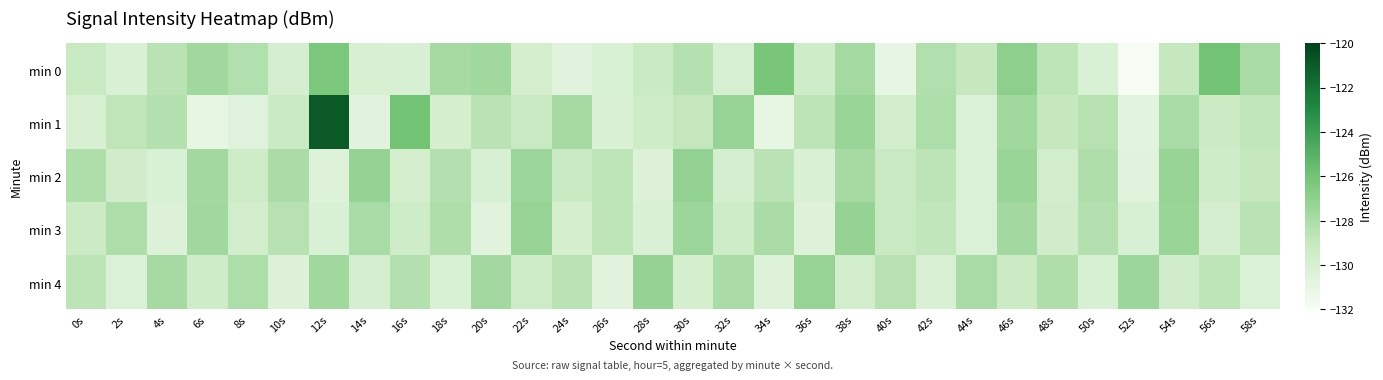

Reading left to right, transcribe all the data shown in this chart.

min 0: 0s=-129.1	2s=-130.1	4s=-128.5	6s=-127.6	8s=-128.2	10s=-129.9	12s=-126.3	14s=-130.1	16s=-130.0	18s=-127.8	20s=-127.6	22s=-129.8	24s=-130.7	26s=-130.1	28s=-129.2	30s=-128.4	32s=-130.0	34s=-126.2	36s=-129.5	38s=-127.7	40s=-131.1	42s=-128.2	44s=-129.0	46s=-127.0	48s=-128.7	50s=-130.1	52s=-131.9	54s=-129.0	56s=-126.0	58s=-127.9
min 1: 0s=-130.1	2s=-128.7	4s=-128.3	6s=-131.0	8s=-130.5	10s=-129.2	12s=-120.9	14s=-130.6	16s=-126.0	18s=-129.8	20s=-128.5	22s=-129.1	24s=-127.8	26s=-130.2	28s=-129.5	30s=-128.9	32s=-127.3	34s=-131.0	36s=-128.6	38s=-127.4	40s=-129.7	42s=-128.1	44s=-130.3	46s=-127.6	48s=-129.0	50s=-128.4	52s=-130.7	54s=-127.9	56s=-129.3	58s=-128.8
min 2: 0s=-128.2	2s=-129.6	4s=-130.1	6s=-127.7	8s=-129.4	10s=-128.0	12s=-130.5	14s=-127.2	16s=-129.8	18s=-128.3	20s=-130.0	22s=-127.5	24s=-129.2	26s=-128.7	28s=-130.4	30s=-127.1	32s=-129.9	34s=-128.5	36s=-130.2	38s=-127.8	40s=-129.1	42s=-128.6	44s=-130.3	46s=-127.4	48s=-129.7	50s=-128.2	52s=-130.6	54s=-127.3	56s=-129.5	58s=-128.9
min 3: 0s=-129.3	2s=-128.1	4s=-130.4	6s=-127.6	8s=-129.7	10s=-128.4	12s=-130.1	14s=-127.9	16s=-129.5	18s=-128.2	20s=-130.6	22s=-127.3	24s=-129.8	26s=-128.7	28s=-130.2	30s=-127.5	32s=-129.4	34s=-128.0	36s=-130.5	38s=-127.2	40s=-129.1	42s=-128.8	44s=-130.3	46s=-127.7	48s=-129.6	50s=-128.3	52s=-130.0	54s=-127.4	56s=-129.9	58s=-128.5
min 4: 0s=-128.6	2s=-130.3	4s=-127.8	6s=-129.5	8s=-128.1	10s=-130.4	12s=-127.6	14s=-129.9	16s=-128.3	18s=-130.1	20s=-127.7	22s=-129.4	24s=-128.5	26s=-130.6	28s=-127.2	30s=-129.8	32s=-128.0	34s=-130.5	36s=-127.3	38s=-129.7	40s=-128.4	42s=-130.2	44s=-127.9	46s=-129.3	48s=-128.2	50s=-130.0	52s=-127.5	54s=-129.6	56s=-128.7	58s=-130.3